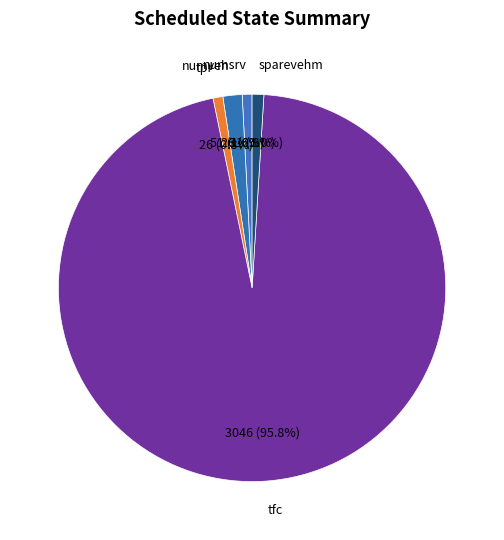

Which category has the biggest portion of the pie?

tfc